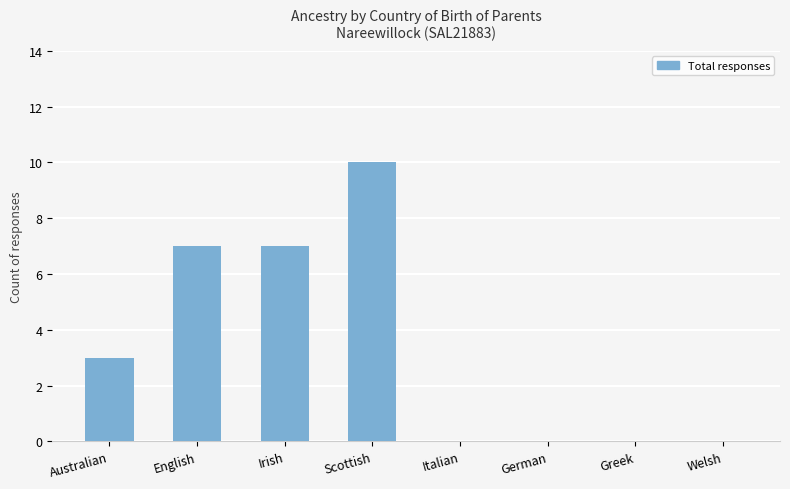

What is the sum of all values?

27